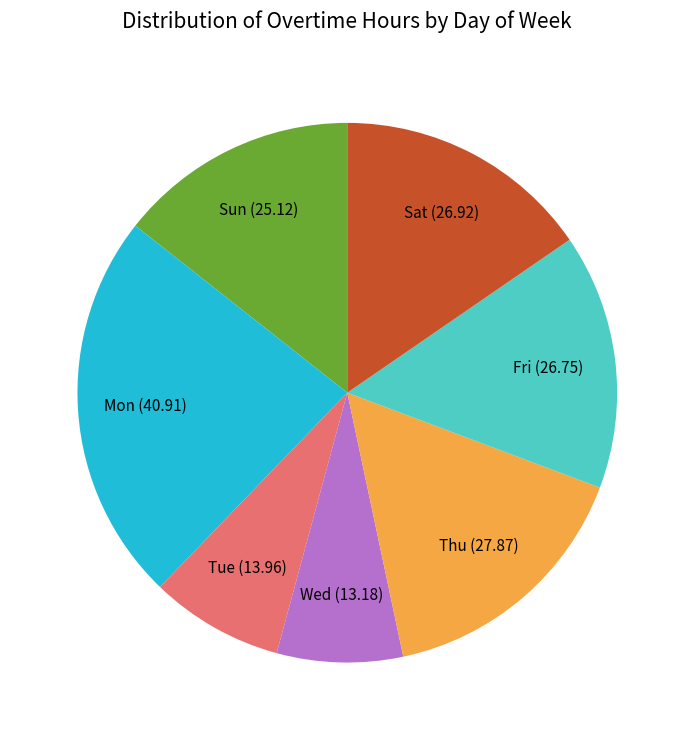

How many segments does this pie chart have?

7